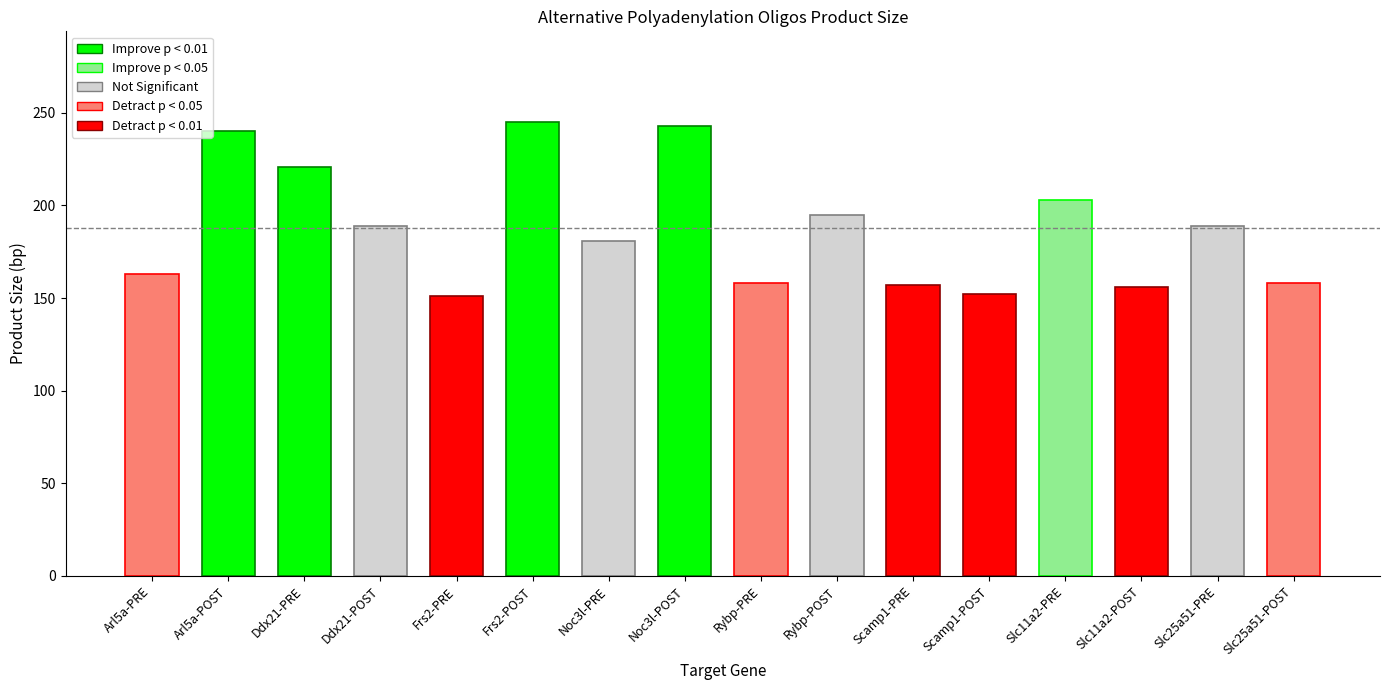

What is the sum of the values at Frs2-PRE and Ddx21-PRE?

372